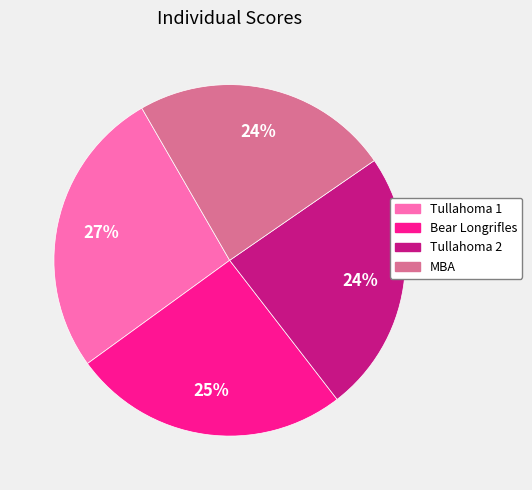

To the nearest percent, what percentage of the pie is Tullahoma 1?

27%